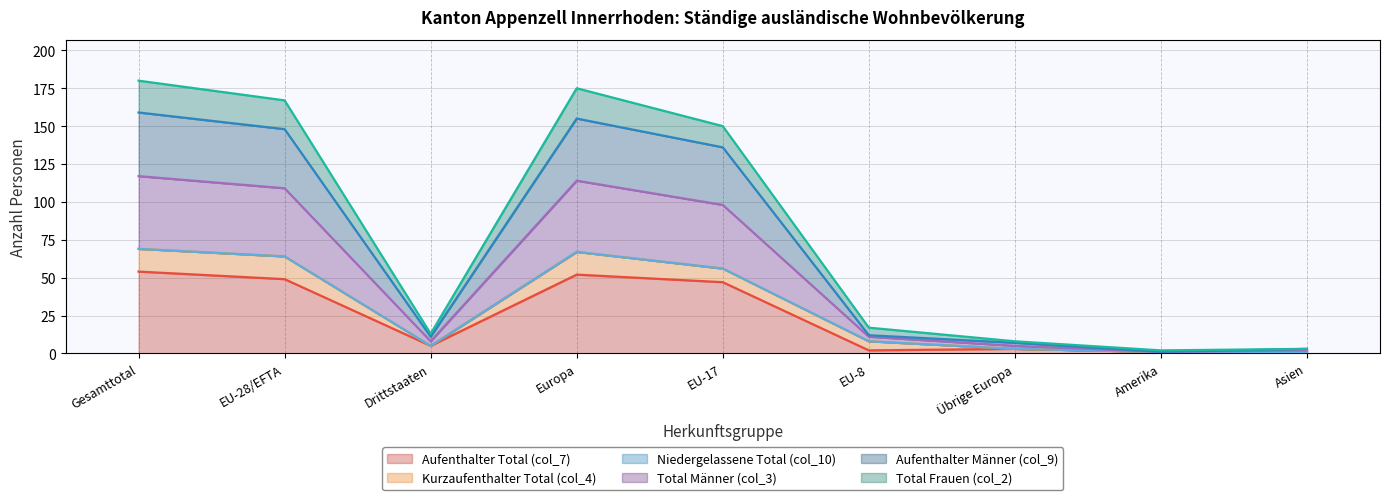

In Total Männer (col_3), how many points are lower than both neighbors (excluding endpoints)?

2